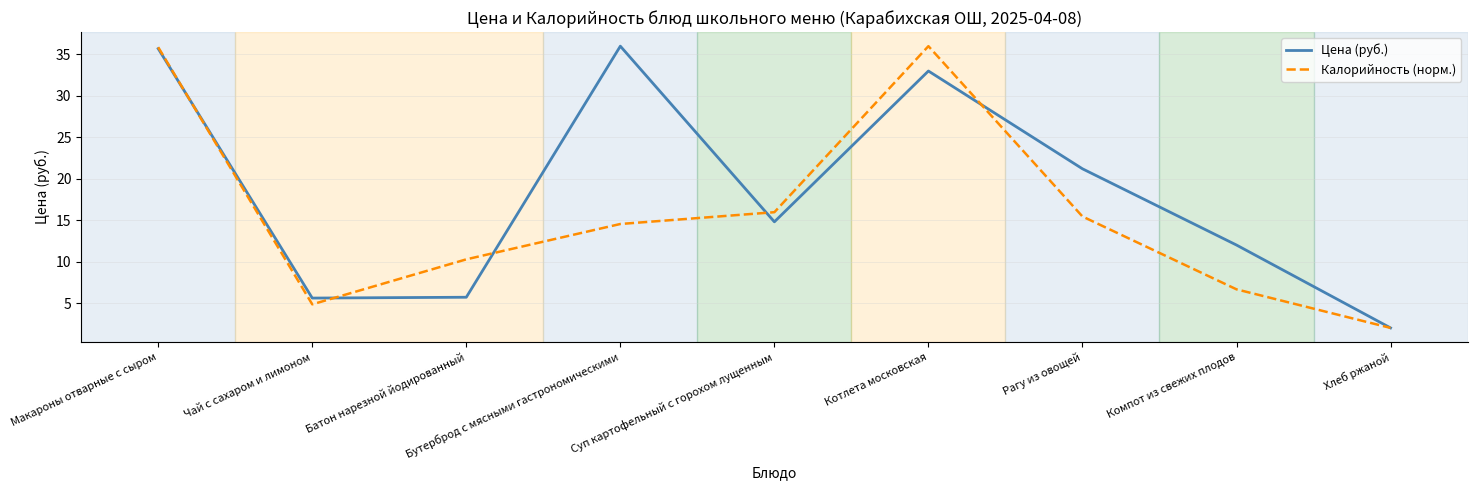

What position from the left is Батон нарезной йодированный?

3